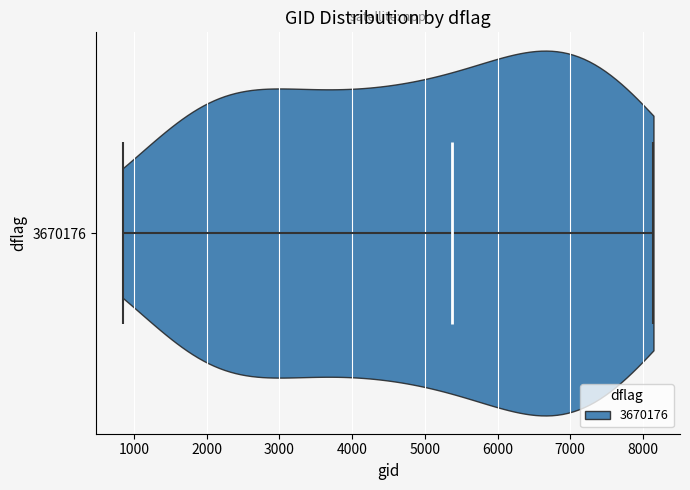

Where does the median line of the violin at y = 3670176 sit on the x-axis? The values are not printed on the chart, so give them approximately, as read against the axis.

5400